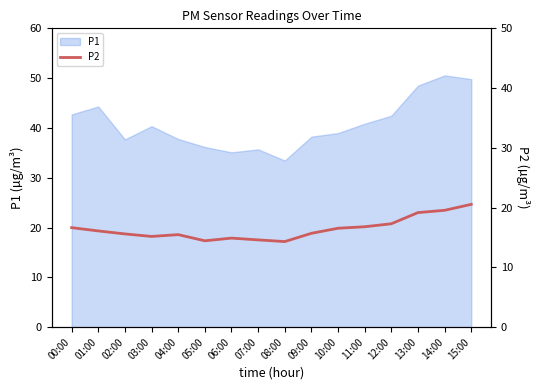

What position from the left is 10:00?

11